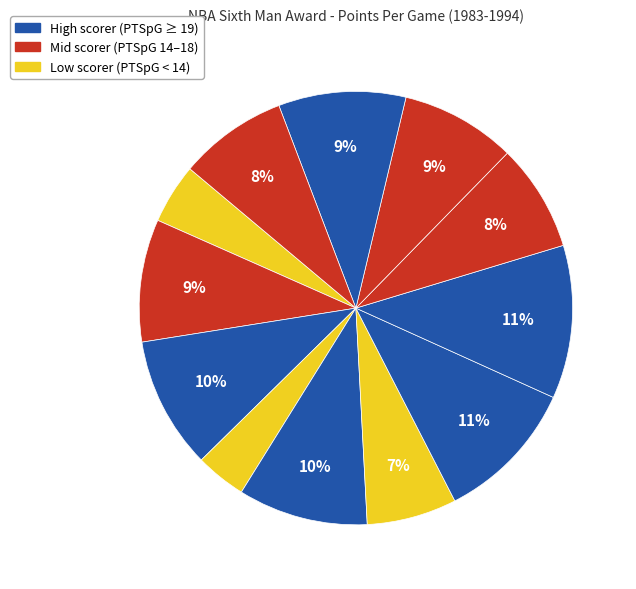

Count the number of slices in the pie.

12